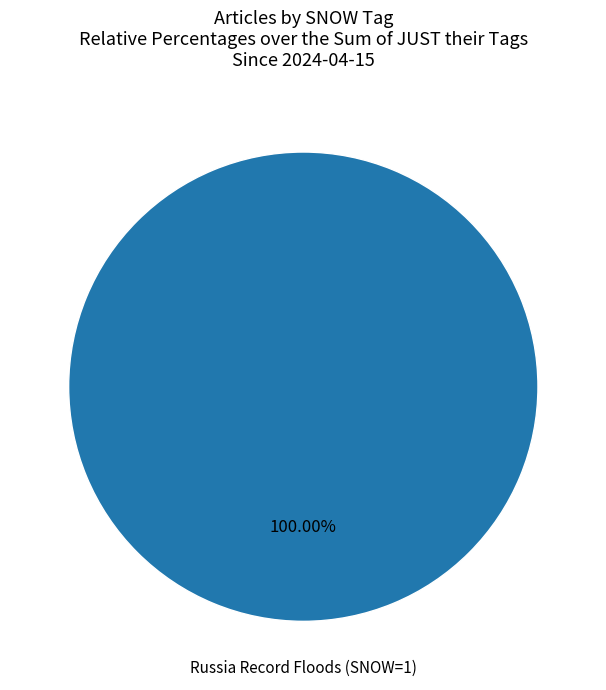

Is there a majority slice in this chart?

Yes